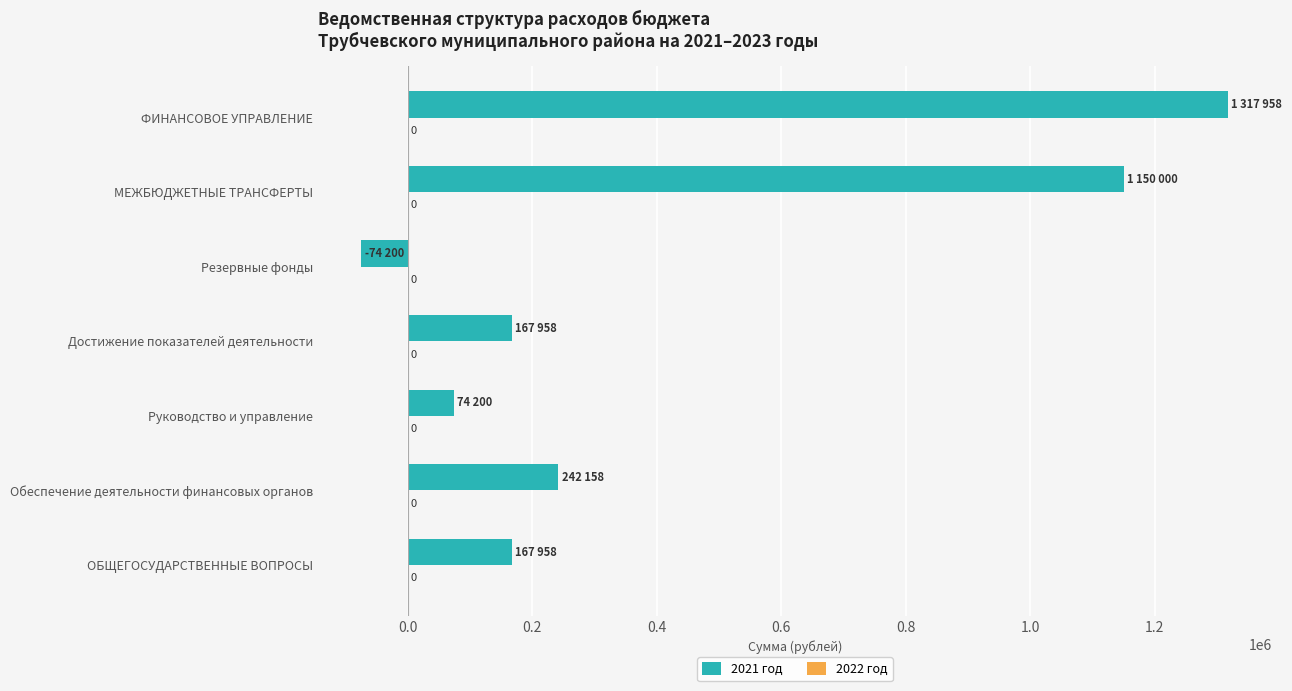

How many bars are there in total?

7